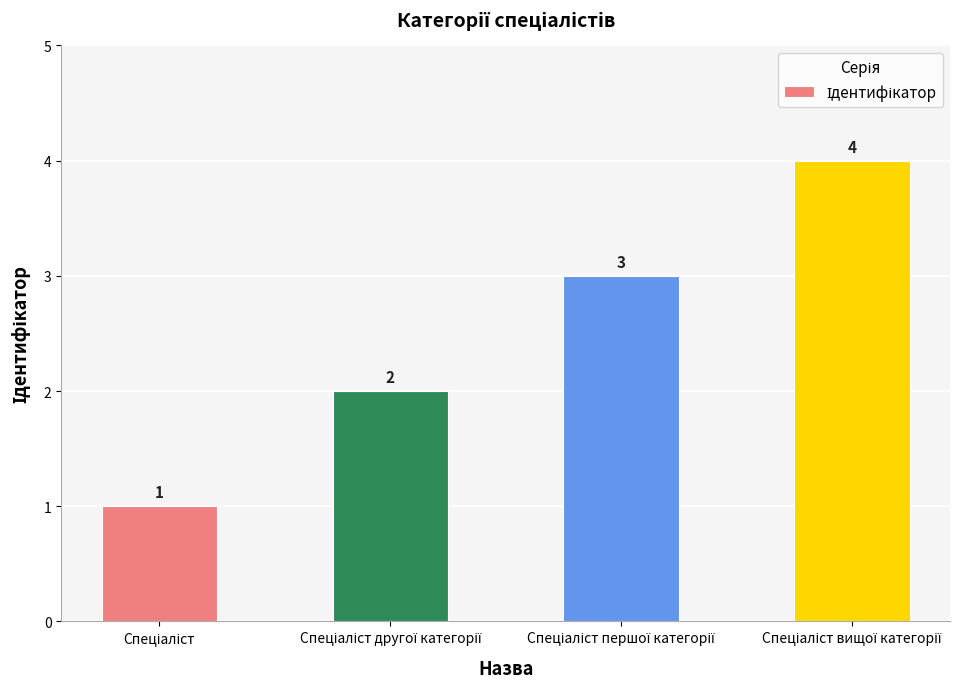

What is the value of the 2nd bar from the left?

2